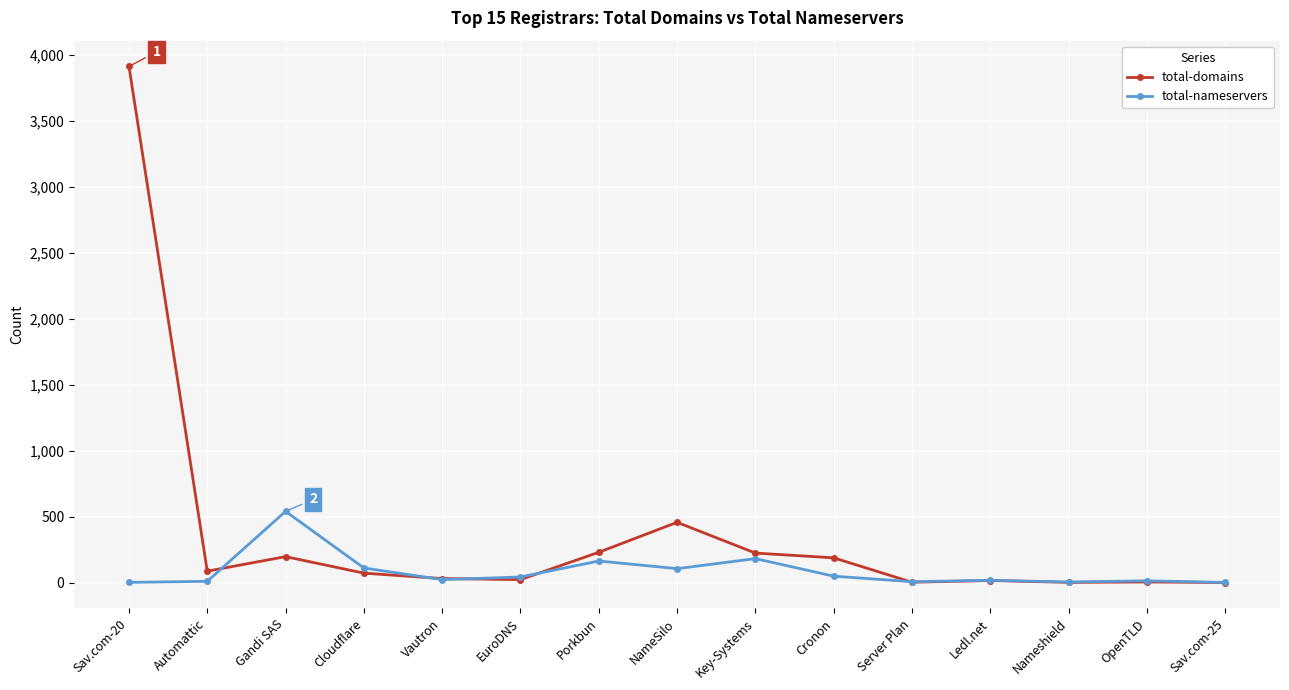

Rank the series by their maximum value, from lowest to highest.

total-nameservers, total-domains